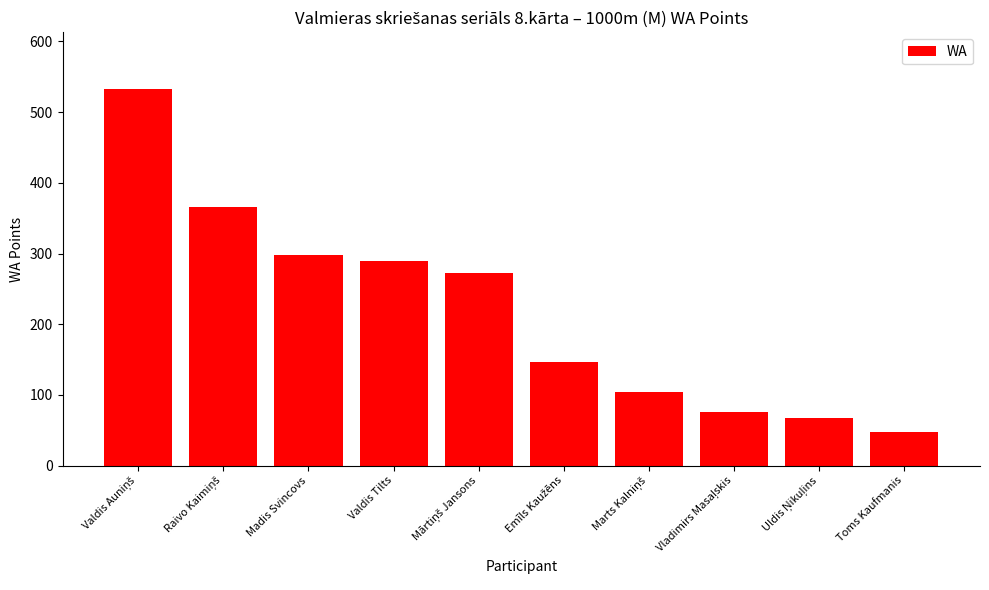

What is the maximum value shown in the chart?

533